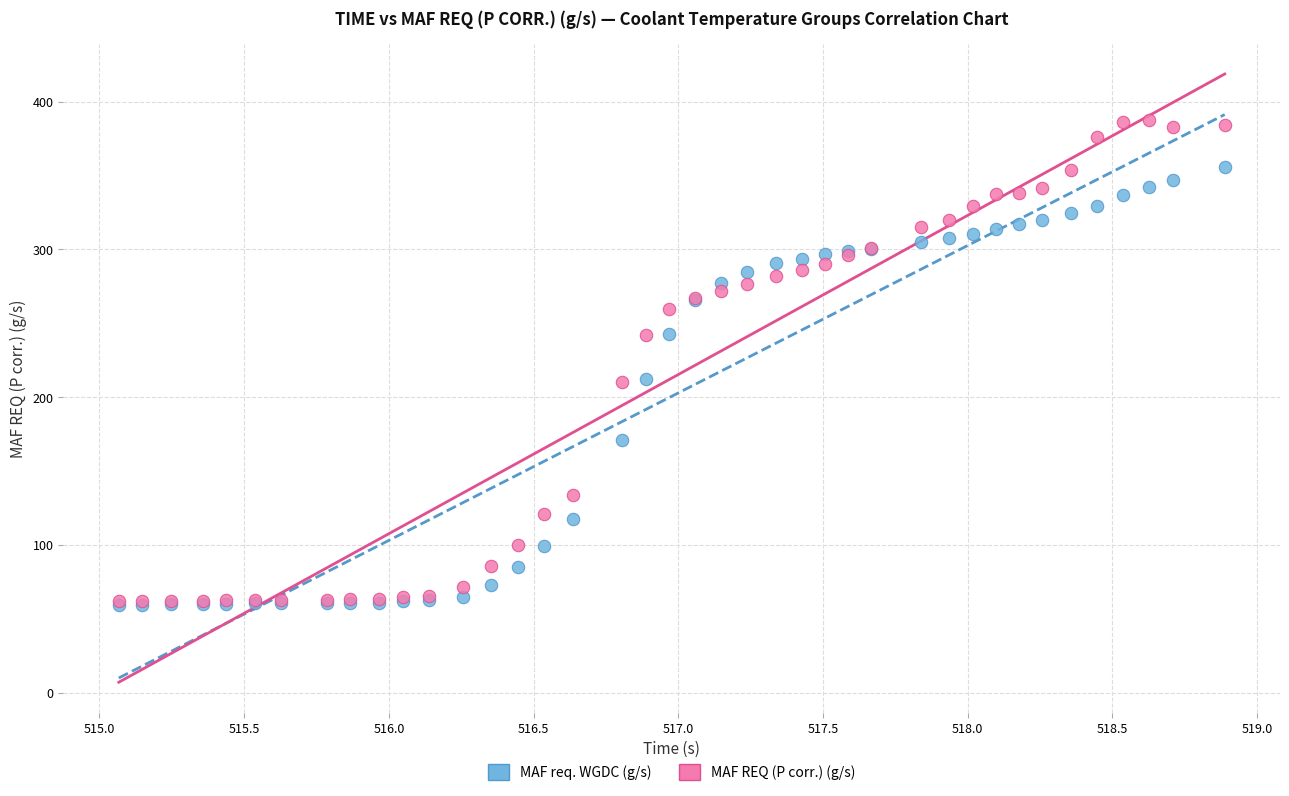

Which series has the largest Y range (max minus min)?

MAF REQ (P corr.) (g/s)